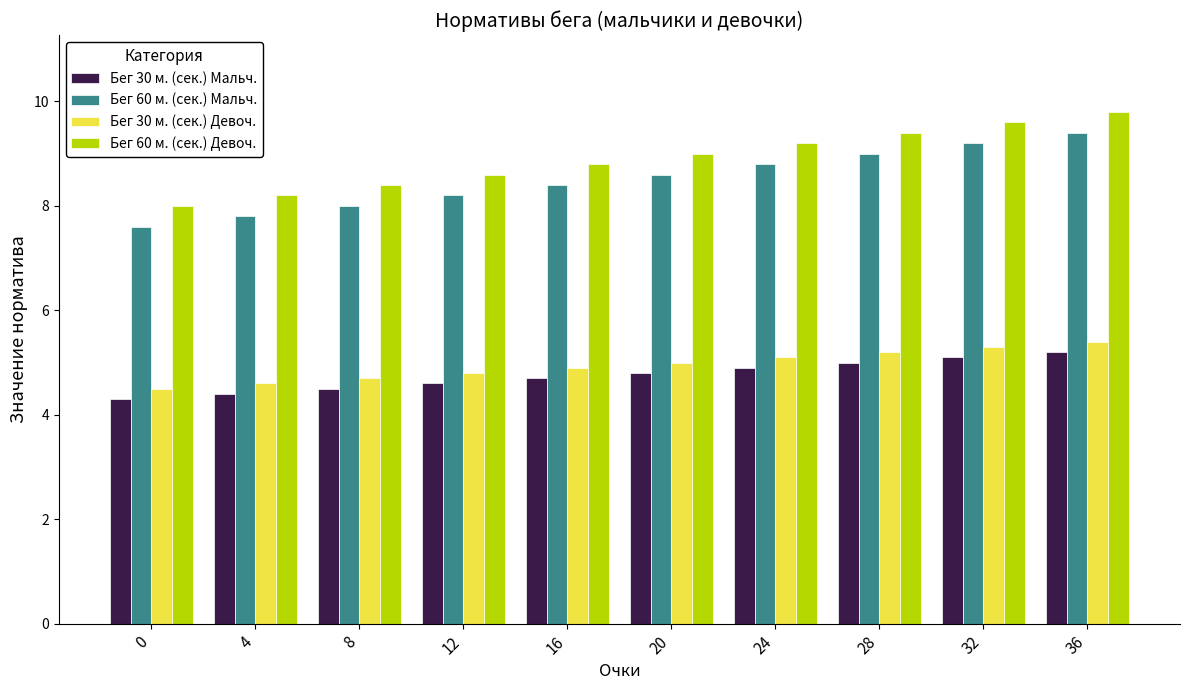

How many bars are there in total?

40